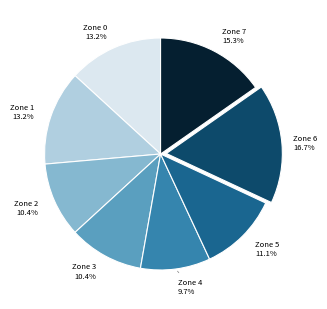

Does any single category account for the majority?

No